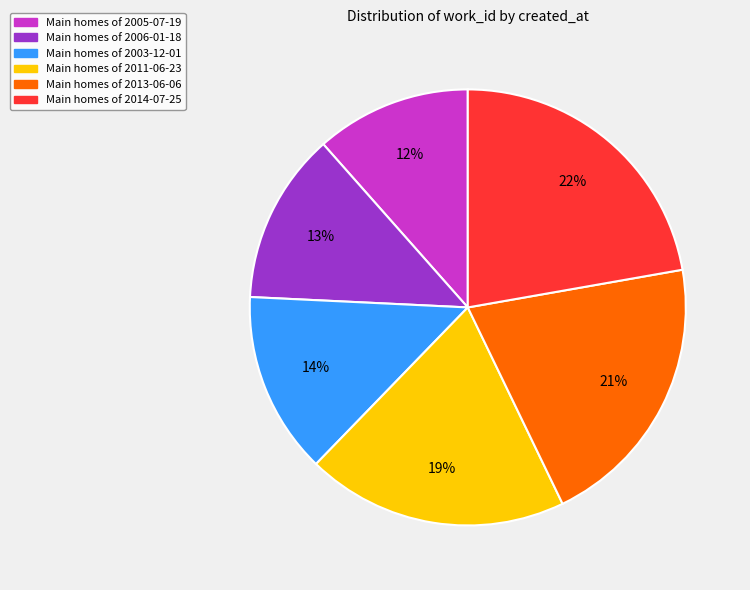

To the nearest percent, what is the average slice percentage?

17%